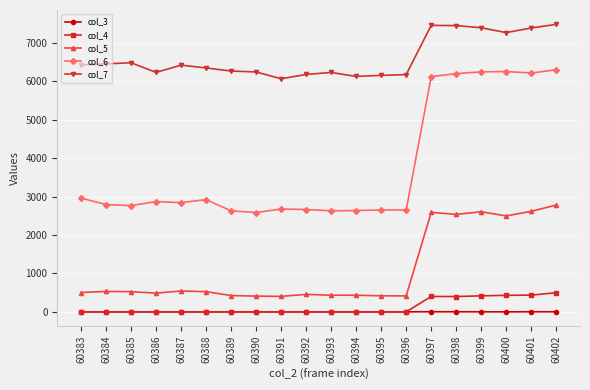

What are all the series names shown in the legend?

col_3, col_4, col_5, col_6, col_7